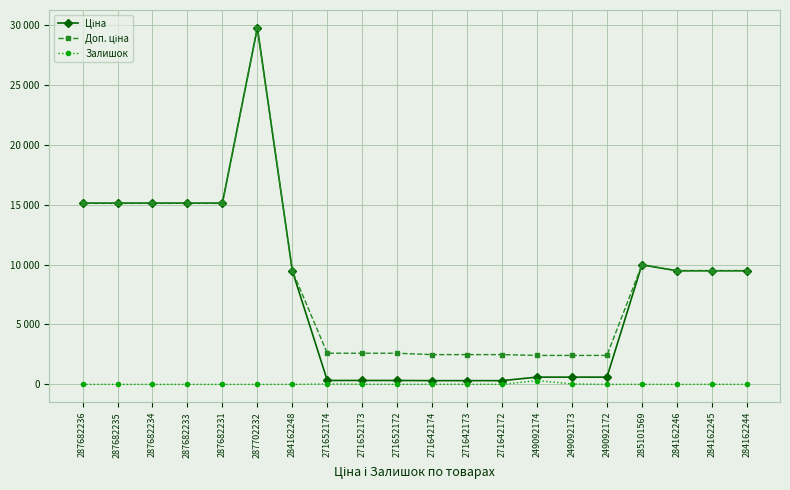

What is the spread (max minus min) of values at 287702232?

29747.2